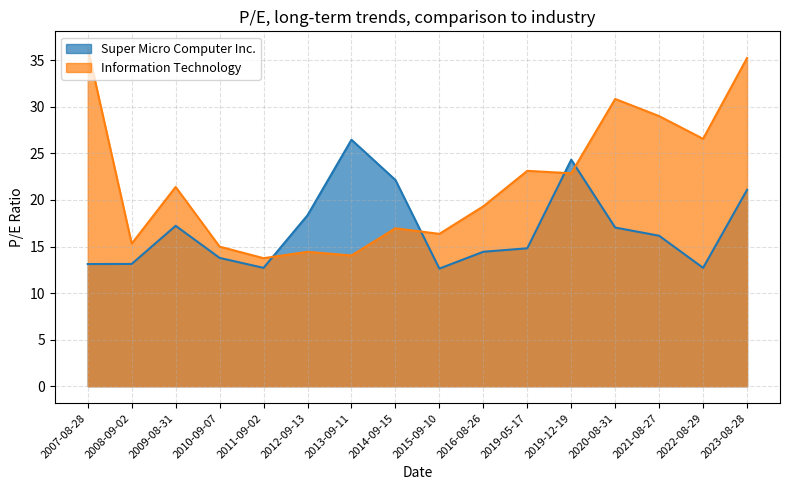

At which label is Information Technology closest to 25?

2022-08-29